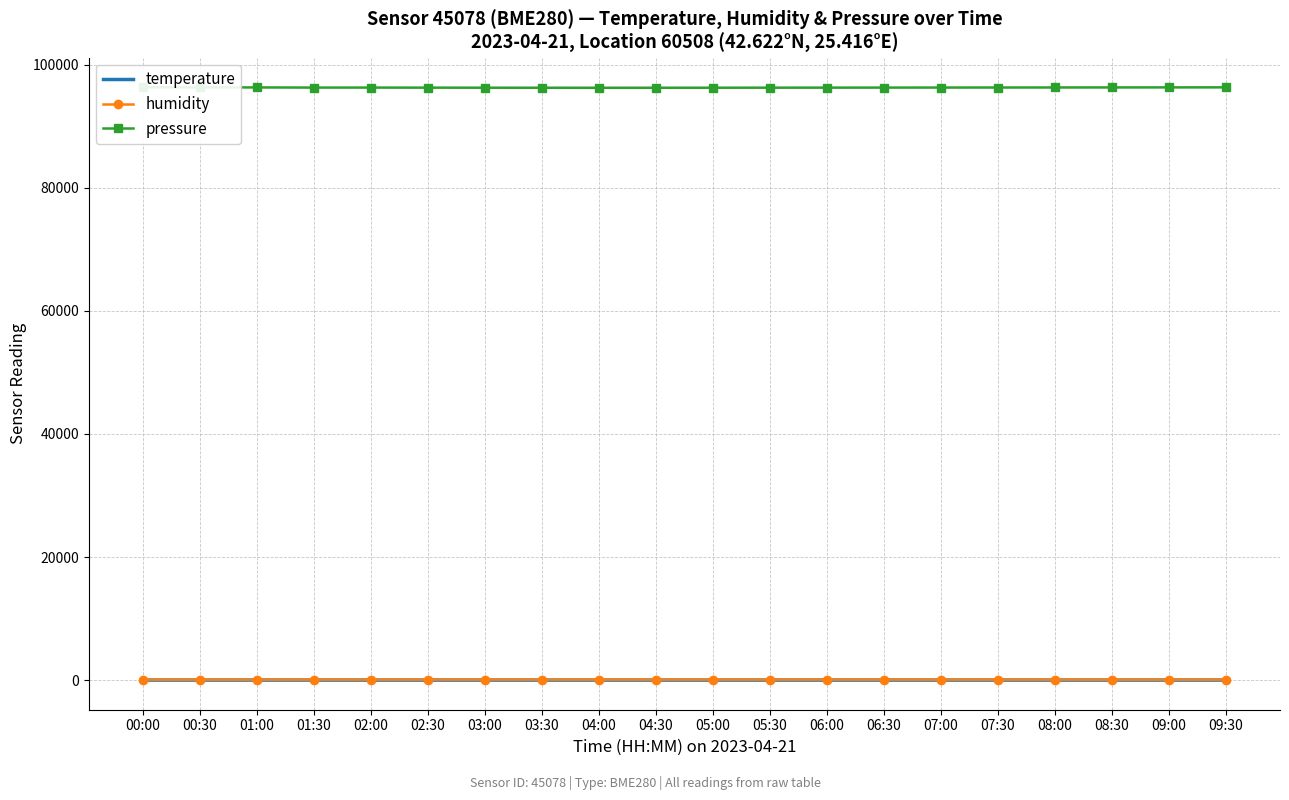

What is the maximum value for humidity?

84.0